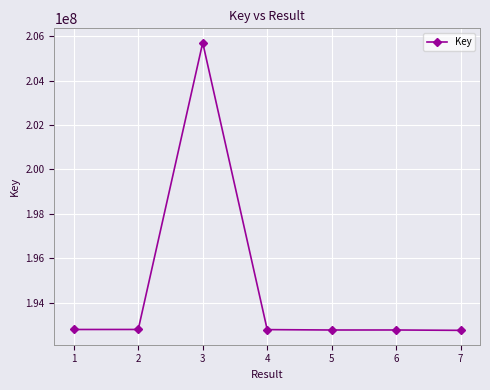

The value at 7 is 192763710. True or false?

True